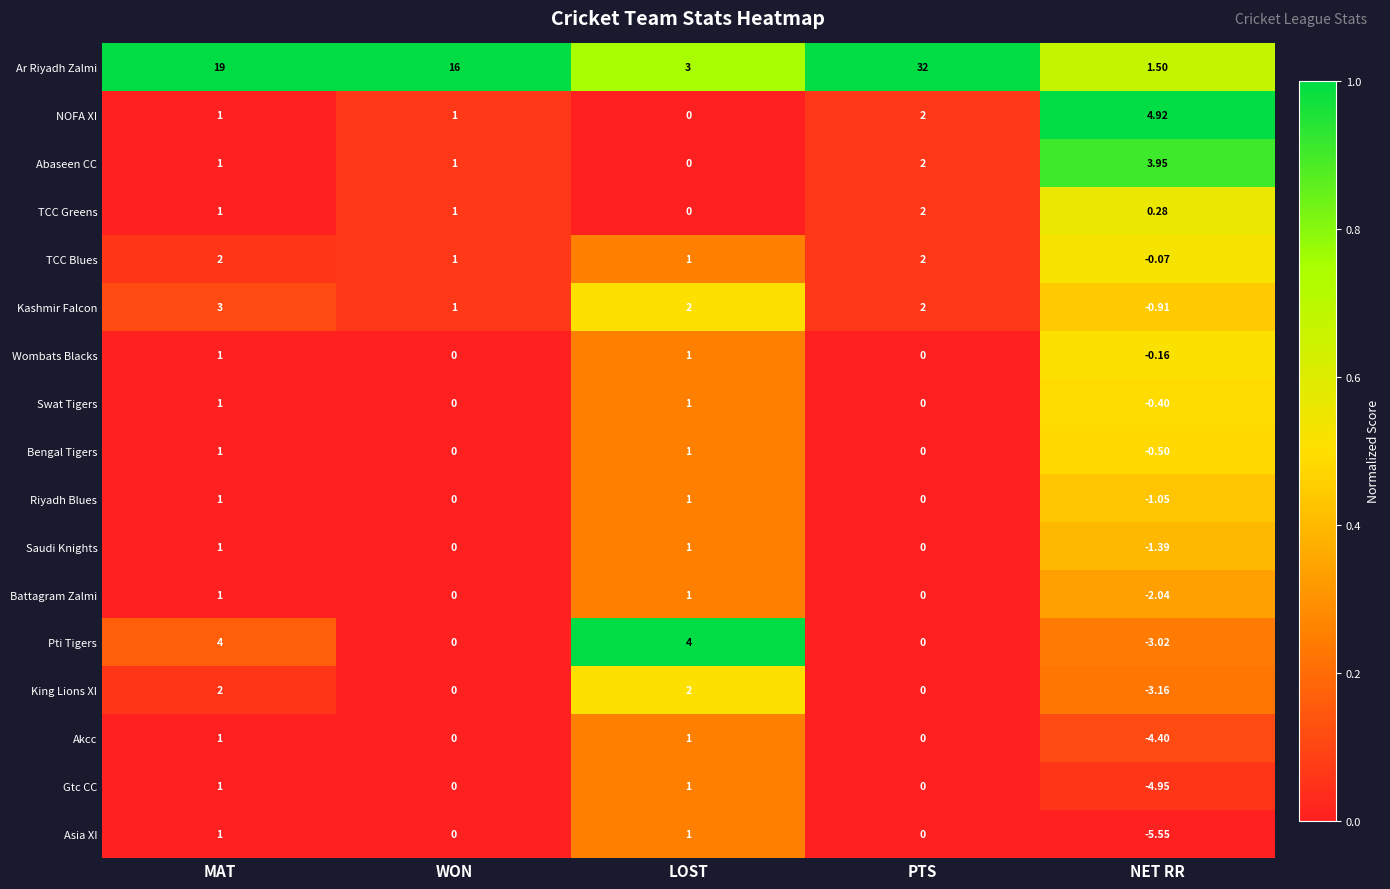

What is the difference between the highest and lowest values at PTS?

32.0